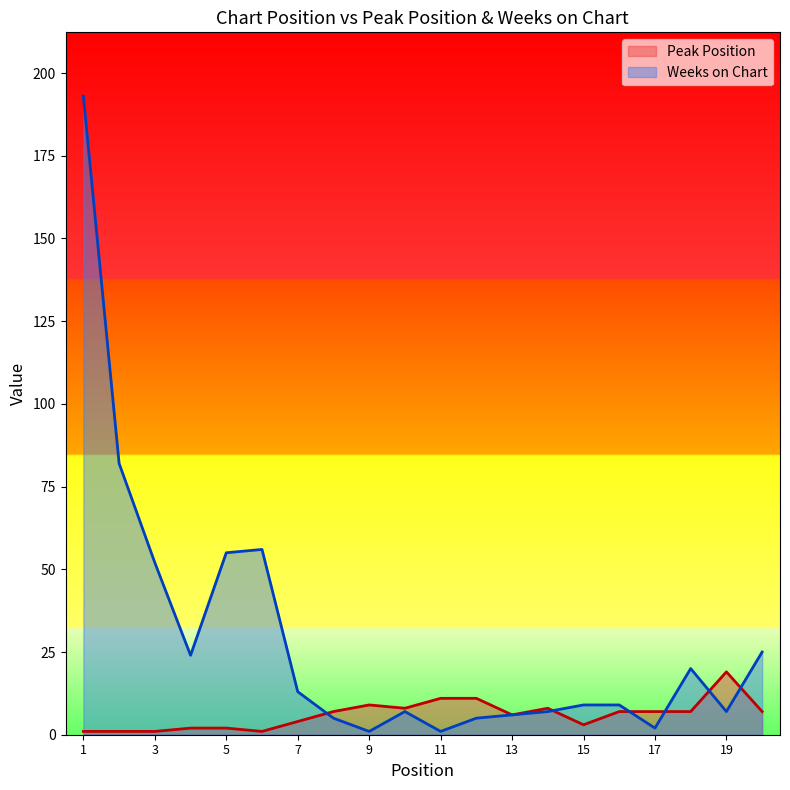

Where is the first local minimum for Peak Position?

6